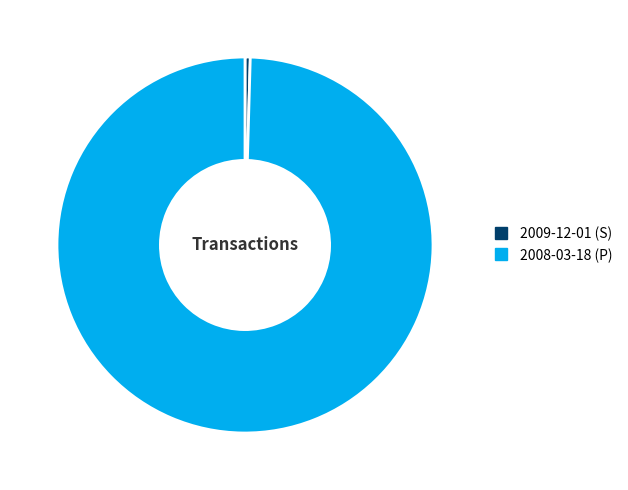

Rank the categories by value from lowest to highest.

2009-12-01 (S), 2008-03-18 (P)